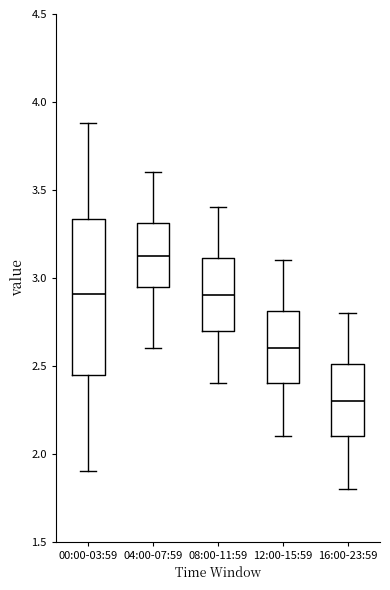

Comparing the boxes themselves (not the whiskers), which one is the tallest?

00:00-03:59